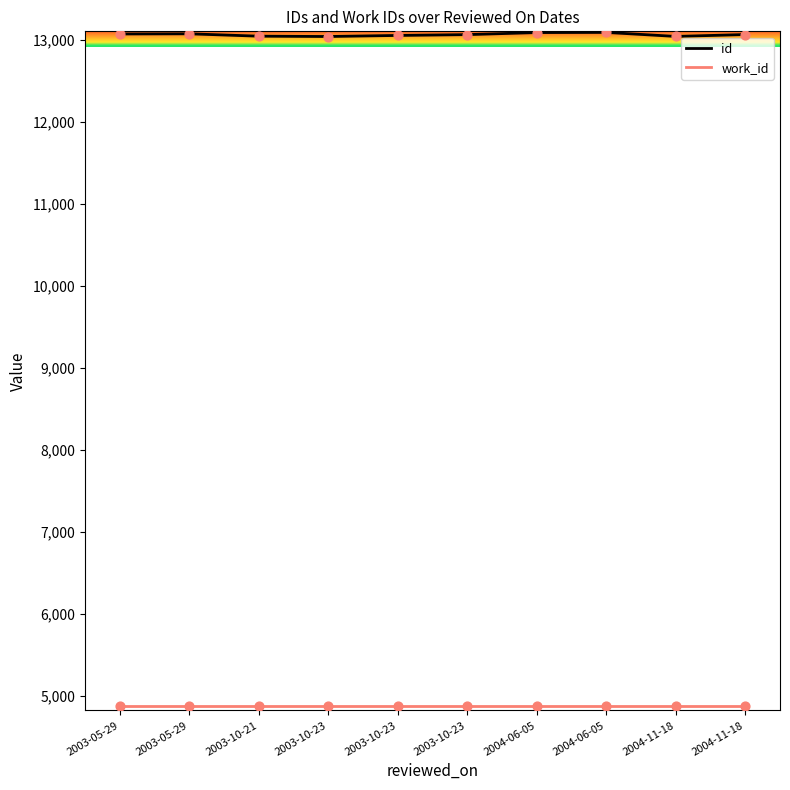

At how many categories does at least one series exceed 12619?

10